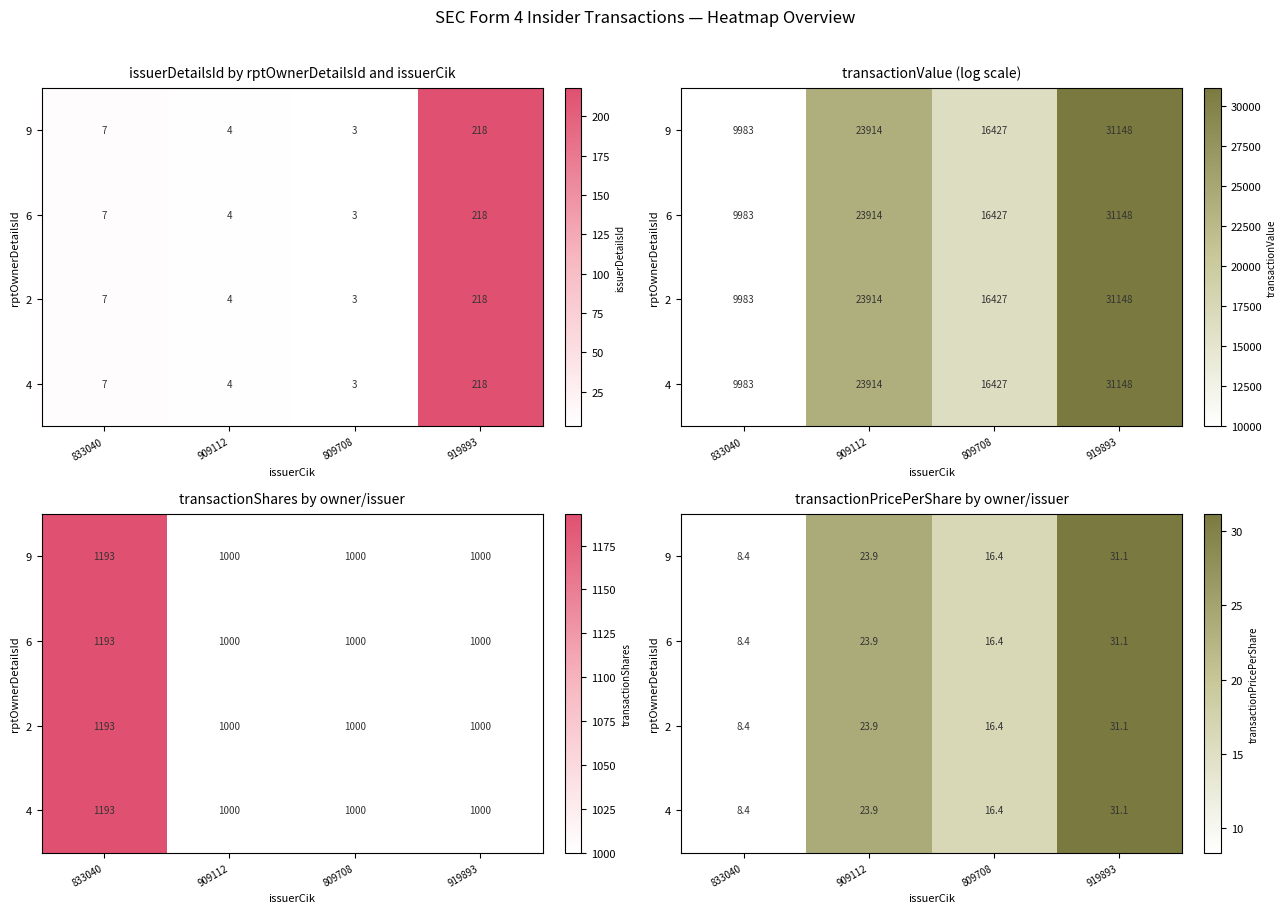

Which series has the largest range (max minus min)?

9